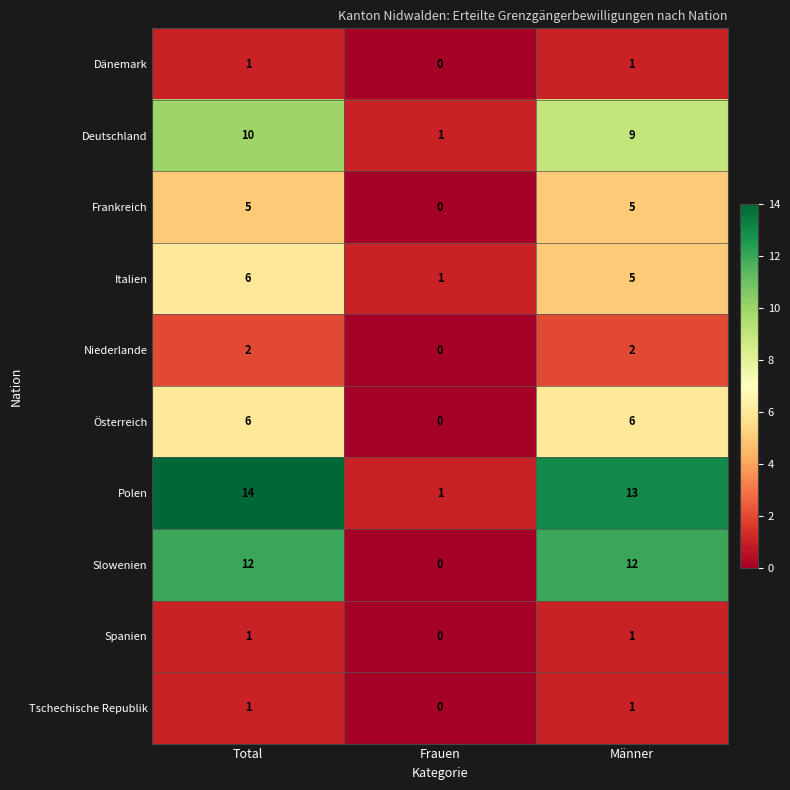

Reading left to right, list all the values displayed in this chart.

Dänemark: 1	0	1
Deutschland: 10	1	9
Frankreich: 5	0	5
Italien: 6	1	5
Niederlande: 2	0	2
Österreich: 6	0	6
Polen: 14	1	13
Slowenien: 12	0	12
Spanien: 1	0	1
Tschechische Republik: 1	0	1